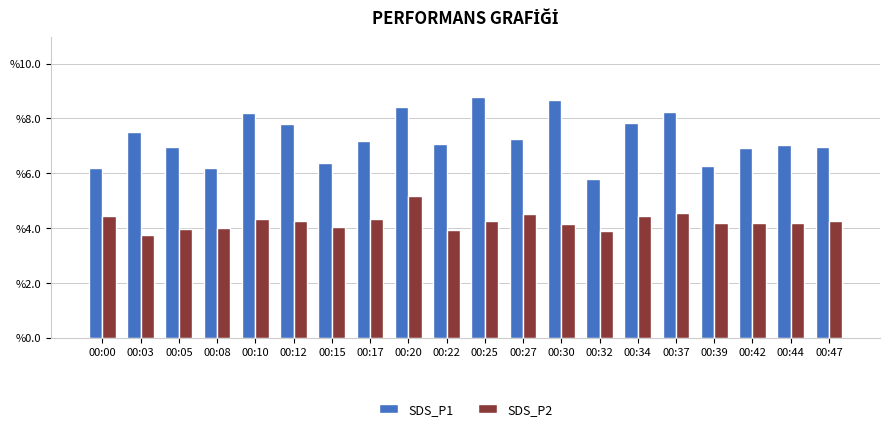

At which label does SDS_P2 first exceed 4?

00:00